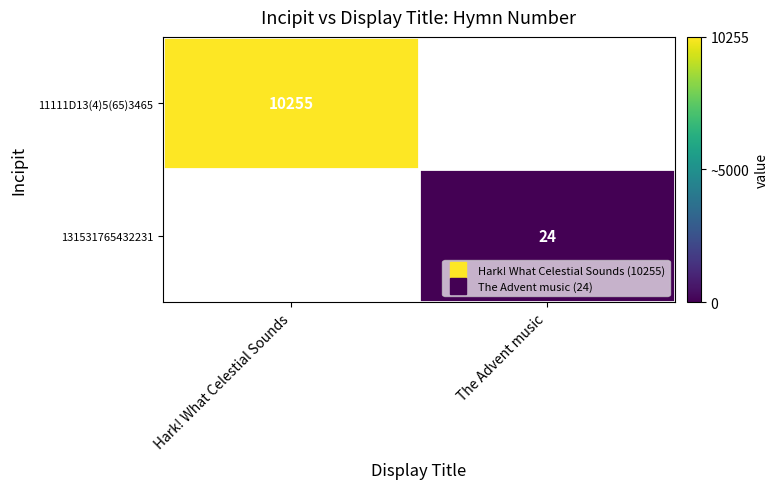

Which has a higher value, The Advent music or Hark! What Celestial Sounds?

Hark! What Celestial Sounds